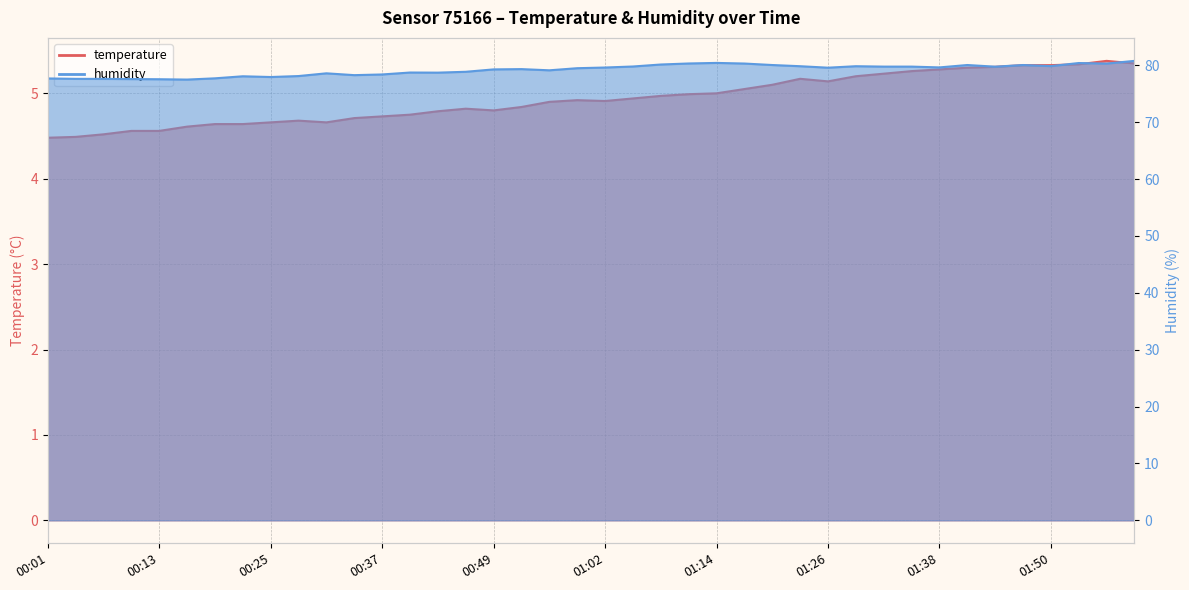

Which series has the widest spread of values?

humidity